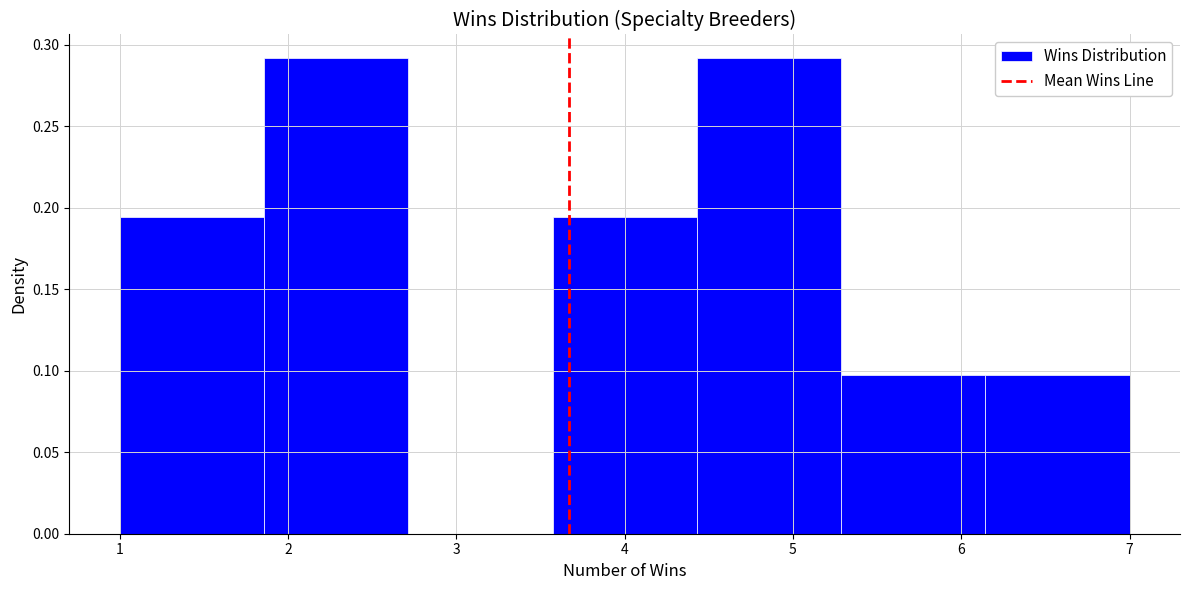

Reading left to right, list every bar in this chart as the range it spans on the x-axis followed by its height. Neither the bar edges nor the heights are printed on the chart, so give them approximately, as read against the axes.

1.0 to 1.9: 0.195
1.9 to 2.7: 0.290
2.7 to 3.6: 0
3.6 to 4.4: 0.195
4.4 to 5.3: 0.290
5.3 to 6.1: 0.095
6.1 to 7.0: 0.095